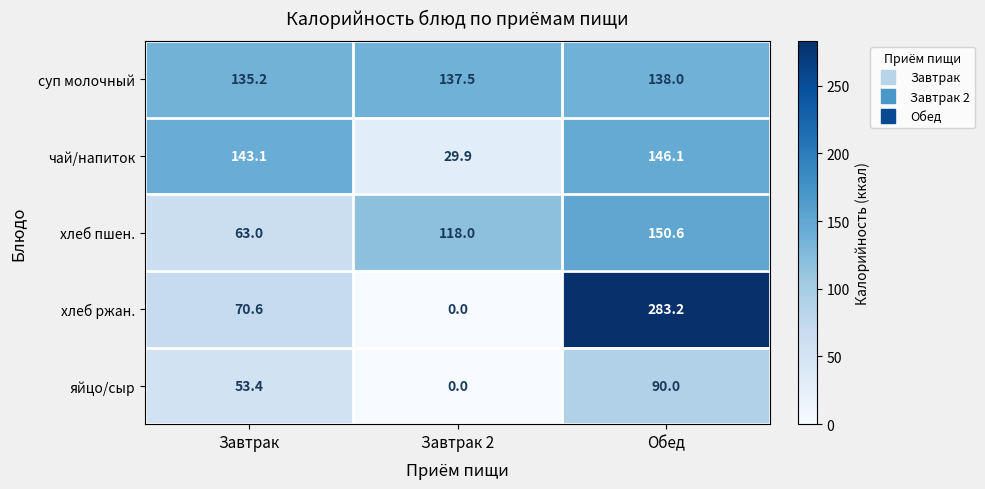

At how many categories does at least one series exceed 99?

3